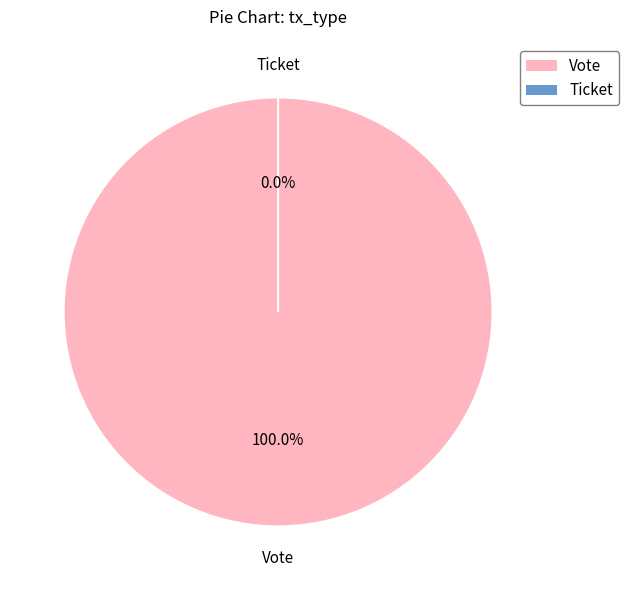

True or false: Vote accounts for 100% of the total.

True